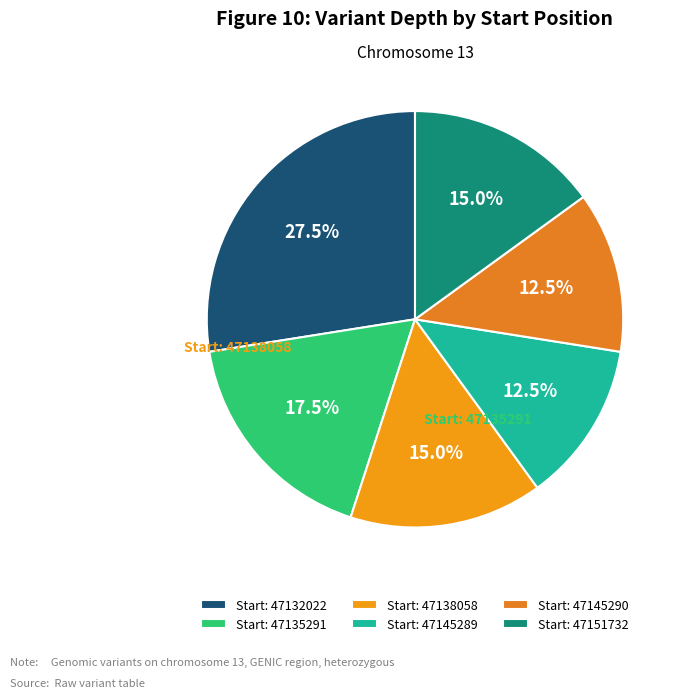

What is the smallest slice in the pie chart?

47145289